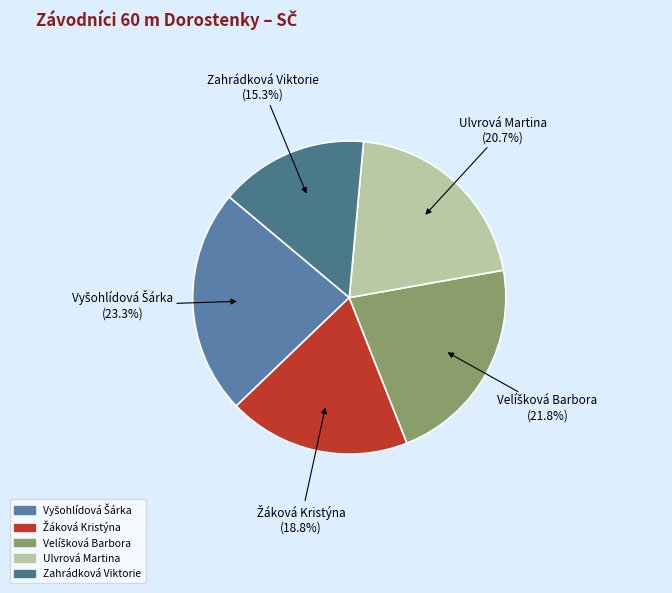

To the nearest percent, what is the difference between the largest and smallest slice percentages?

8%